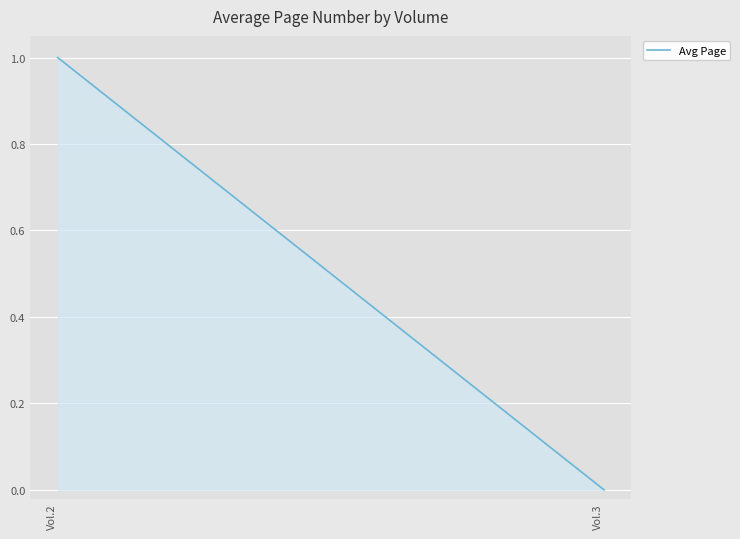

Reading left to right, extract all data points from this chart.

1	0